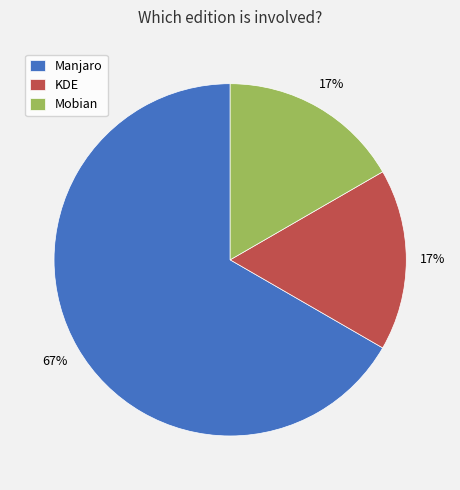

To the nearest percent, what portion does KDE represent?

17%